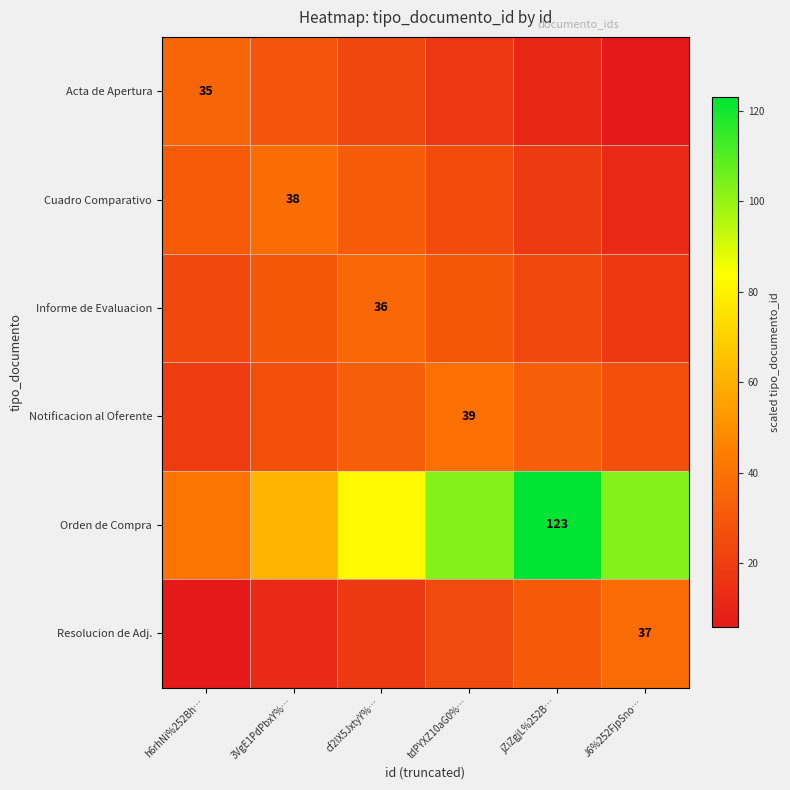

Rank the series by their maximum value, from lowest to highest.

Acta de Apertura, Informe de Evaluacion, Resolucion de Adj., Cuadro Comparativo, Notificacion al Oferente, Orden de Compra